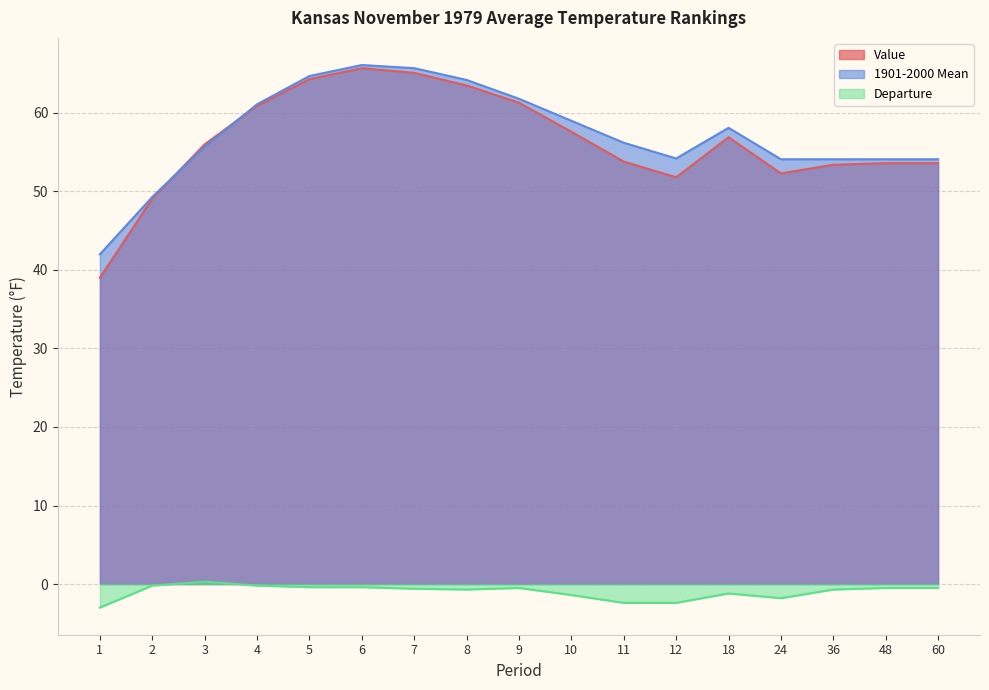

Count the number of categories in the chart.

17